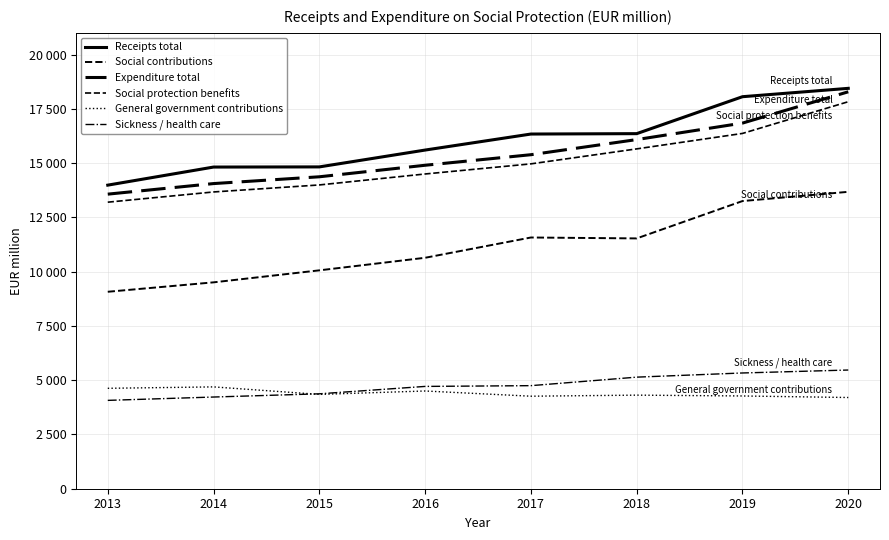

What is the difference between the Expenditure total values at 2014 and 2015?

313